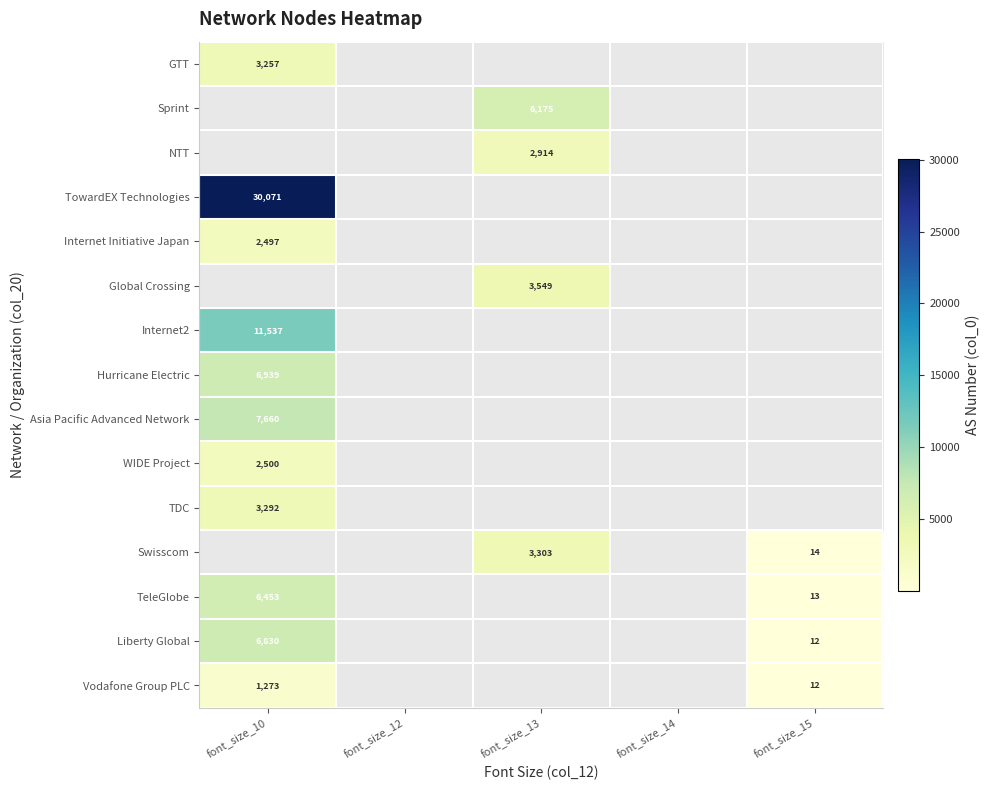

Is it true that Sprint equals 6175 at font_size_13?

True